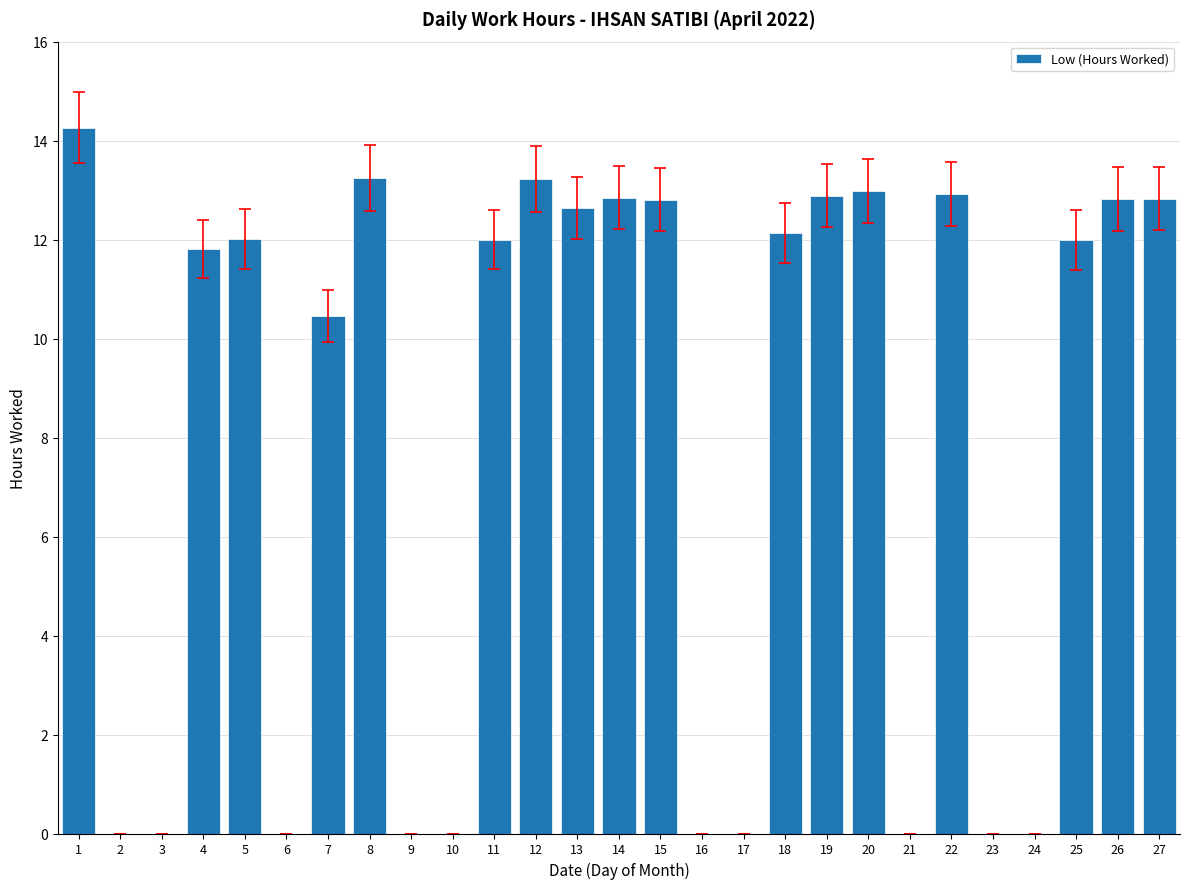

Are the bars horizontal?

No